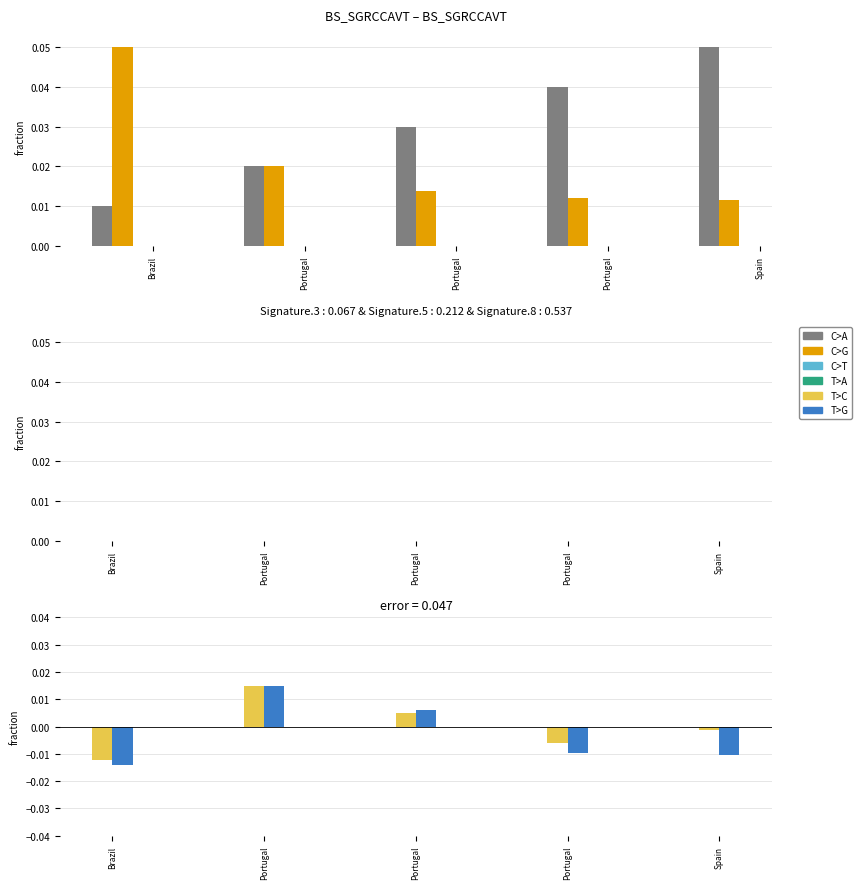

At which category does the chart reach its peak across all series?

Spain